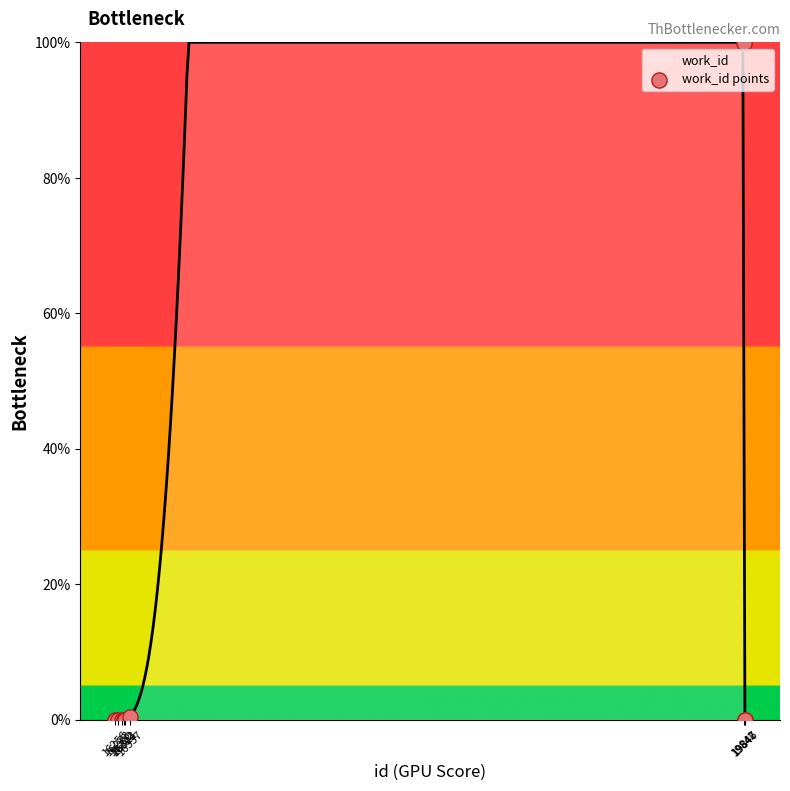

Between 19842 and 16273, which is larger?

19842